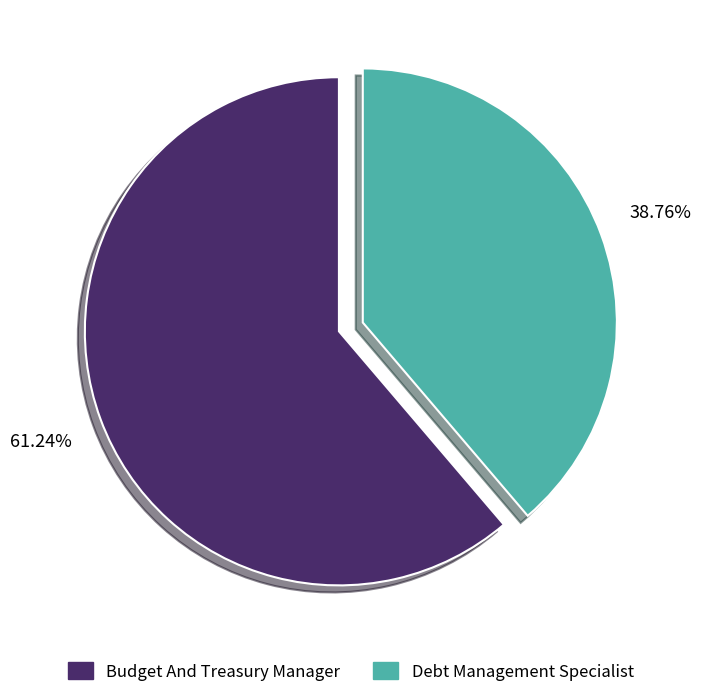

To the nearest percent, what is the combined percentage of Budget And Treasury Manager and Debt Management Specialist?

100%